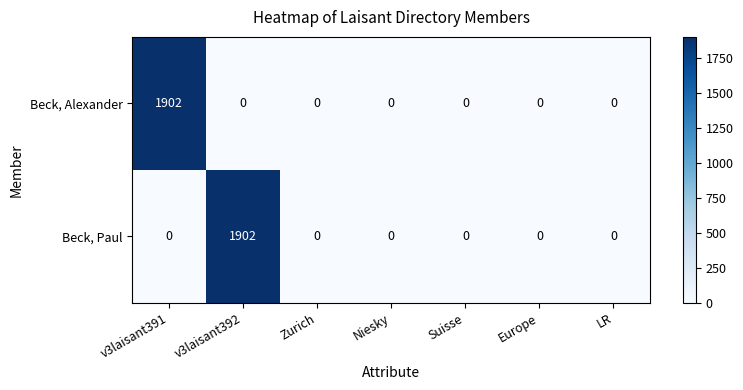

True or false: Beck, Alexander has a value of 1902 at v3laisant391.

True